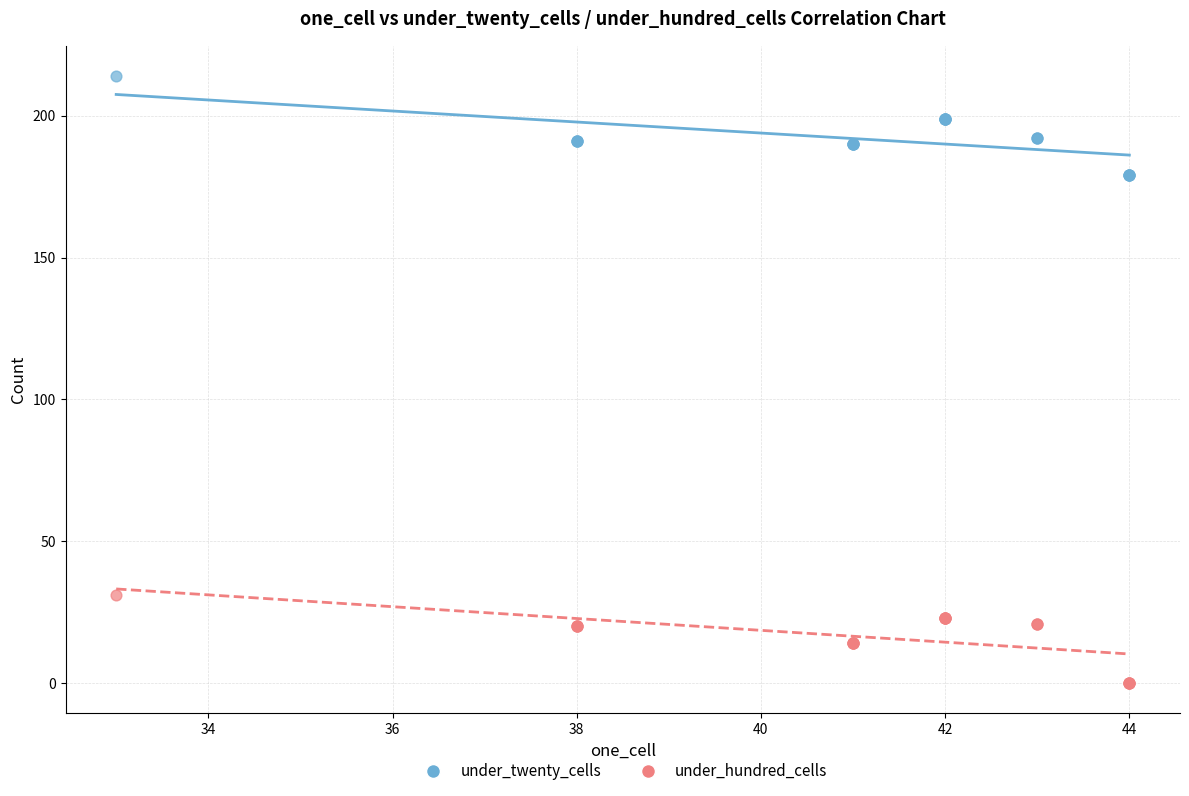

Which series has the largest Y range (max minus min)?

under_twenty_cells